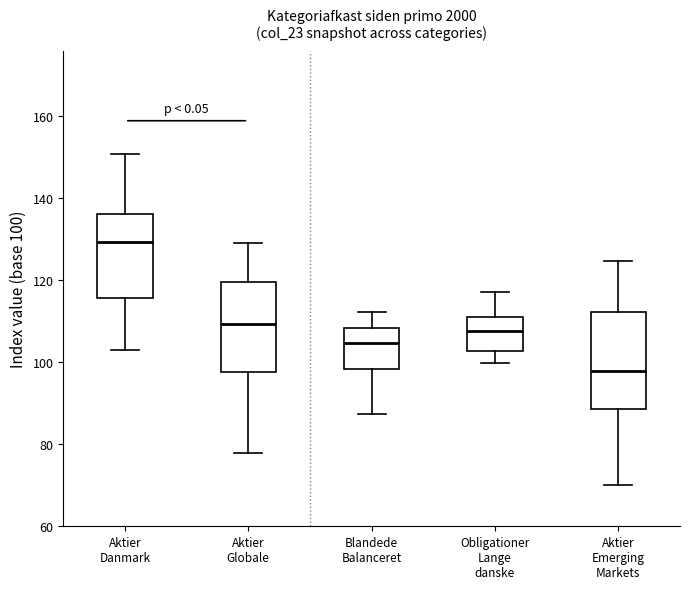

Which box has the highest median line?

Aktier Danmark